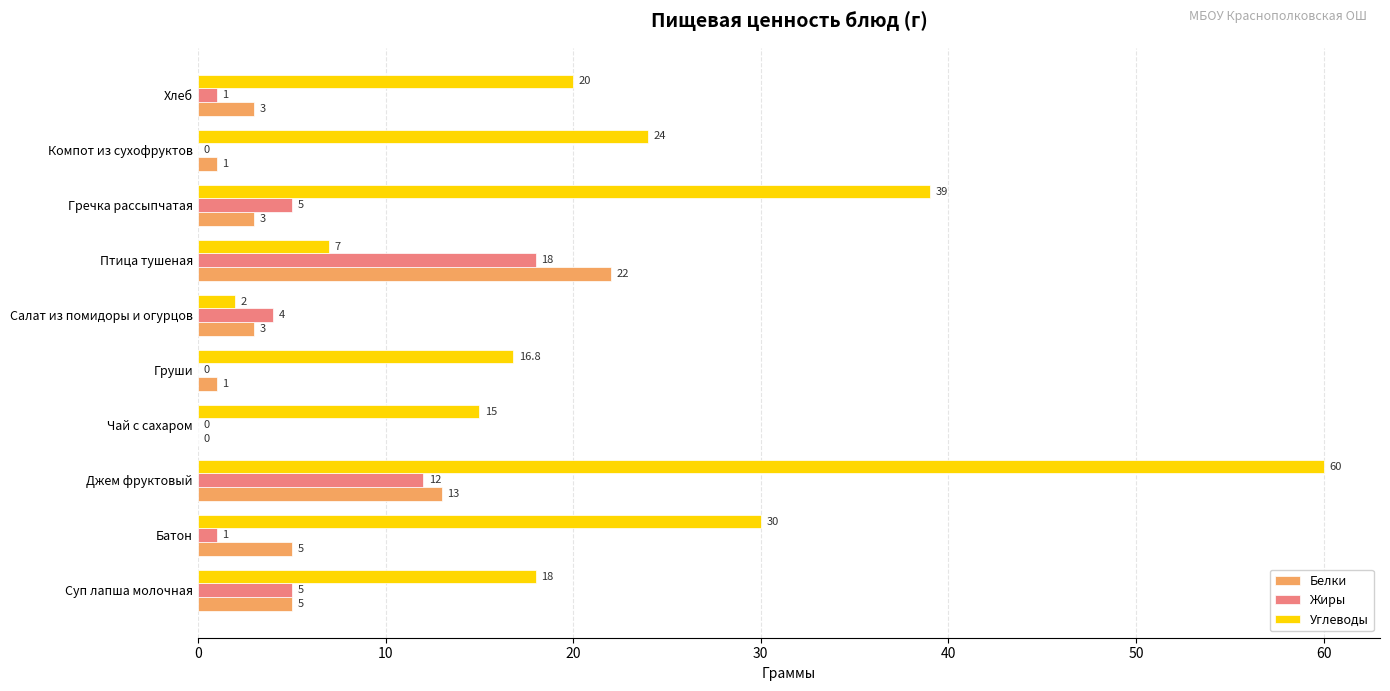

The Белки series shows 1.1 at Салат из помидоры и огурцов. True or false?

False